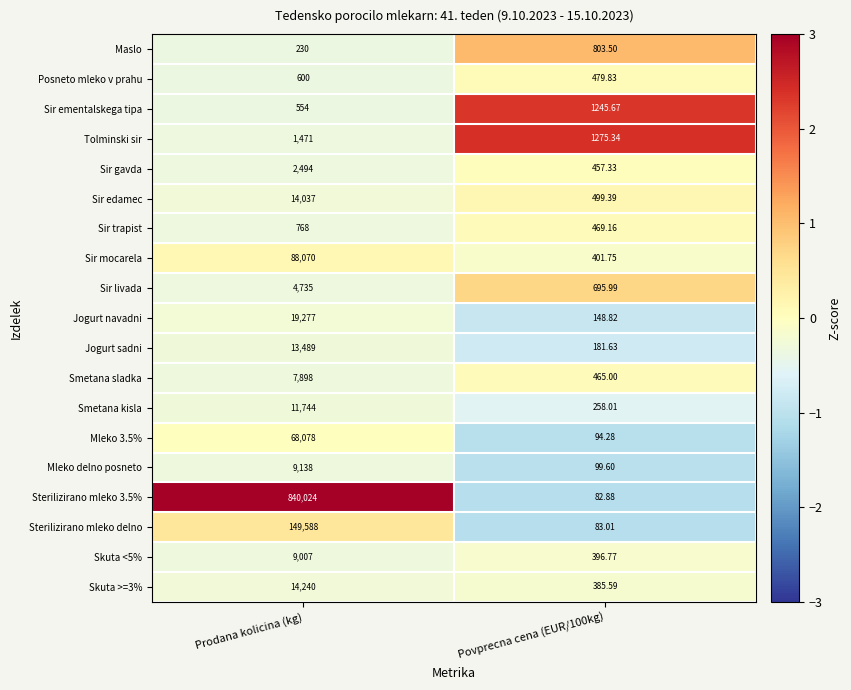

Which label corresponds to the largest value in the chart?

Prodana kolicina (kg)